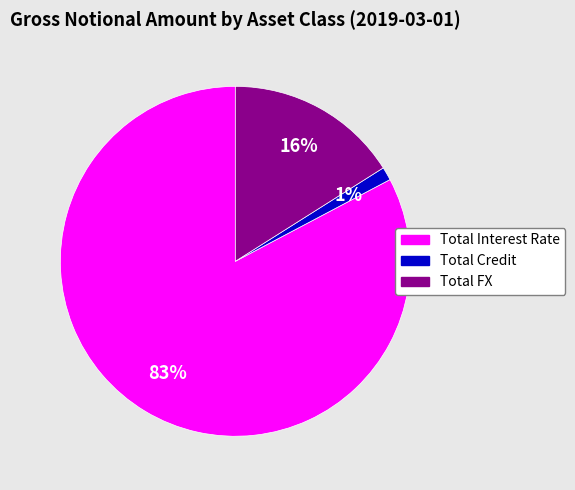

Combined, do Total Interest Rate and Total FX account for over 50%?

Yes